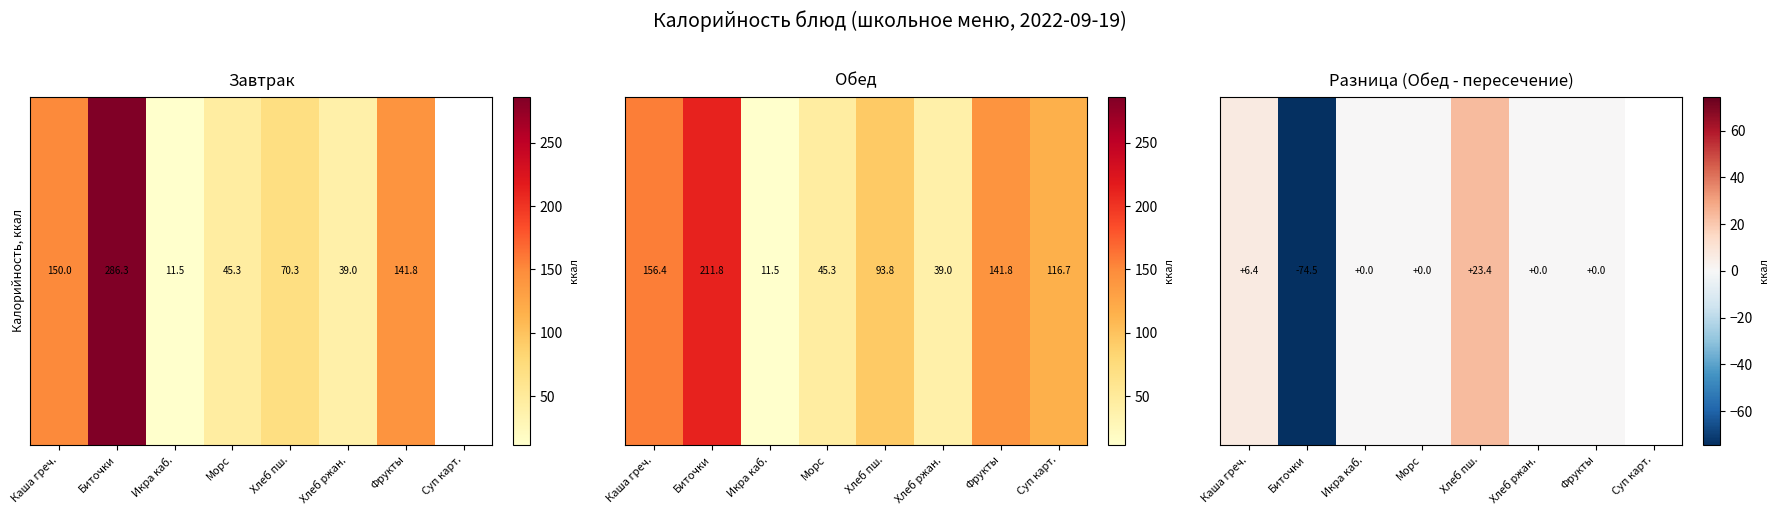

What is the smallest value displayed?

-74.5